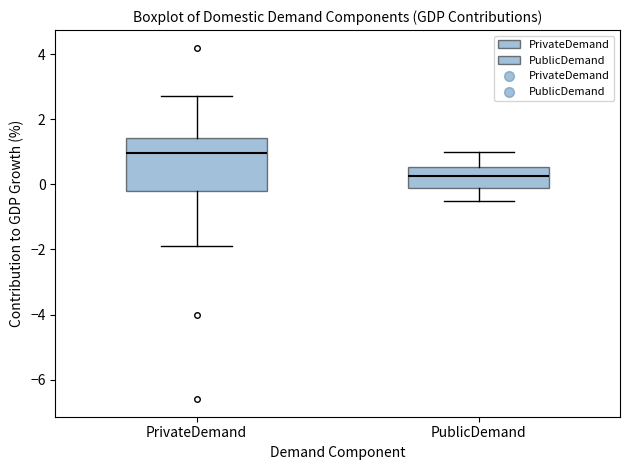

Reading left to right, read every box against the y-axis: the position of its median line, the range the box covers, and the ends of its whiskers. The values are not printed on the chart, so give them approximately, as read against the axis.

PrivateDemand: median 1.0, box -0.2 to 1.4, whiskers -1.8 to 2.8
PublicDemand: median 0.2, box 0.0 to 0.6, whiskers -0.4 to 1.0